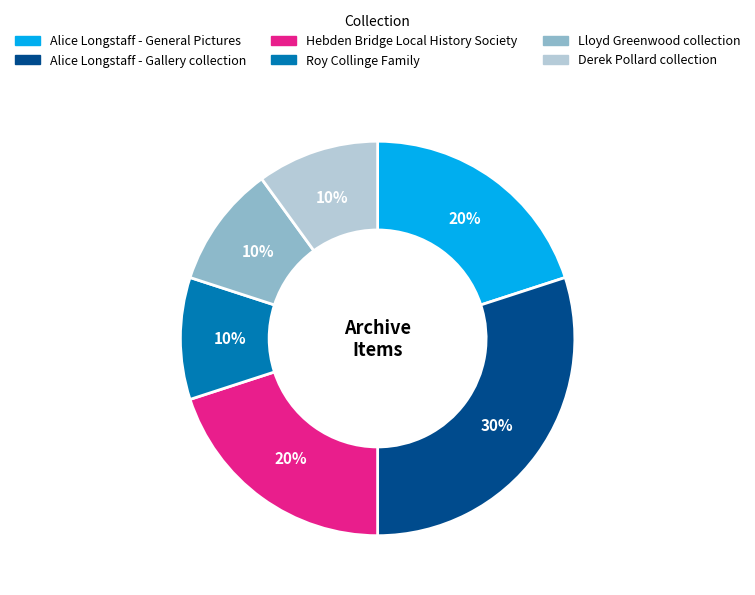

What is the largest slice in the pie chart?

Alice Longstaff - Gallery collection